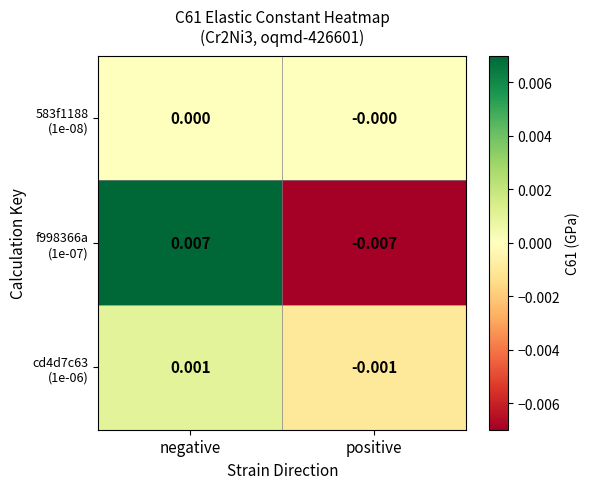

Which category has the highest value across all series?

negative